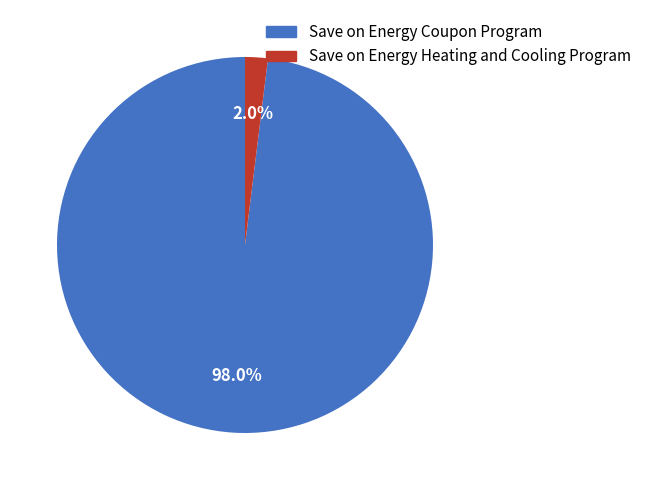

How many segments does this pie chart have?

2